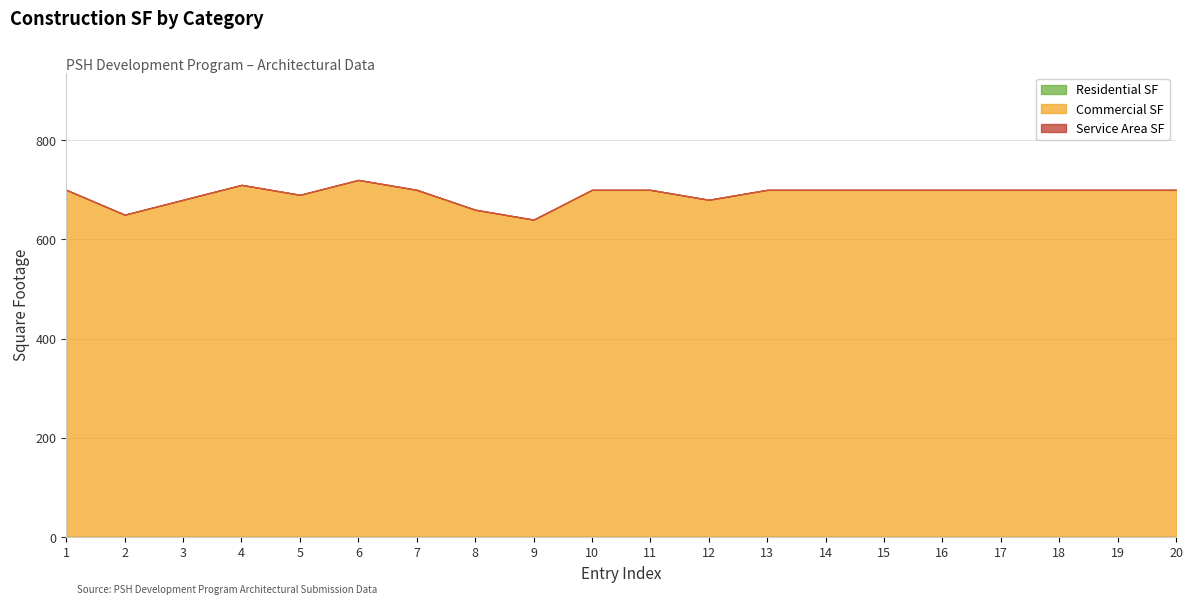

Rank the series by their maximum value, from highest to lowest.

Commercial SF, Residential SF, Service Area SF